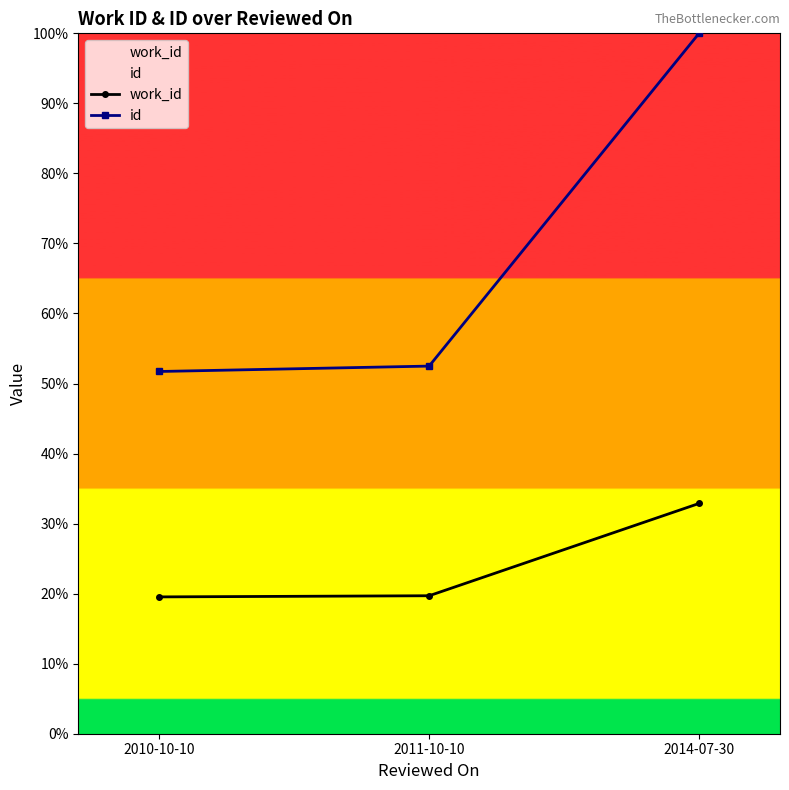

The id series shows 51.7 at 2010-10-10. True or false?

True